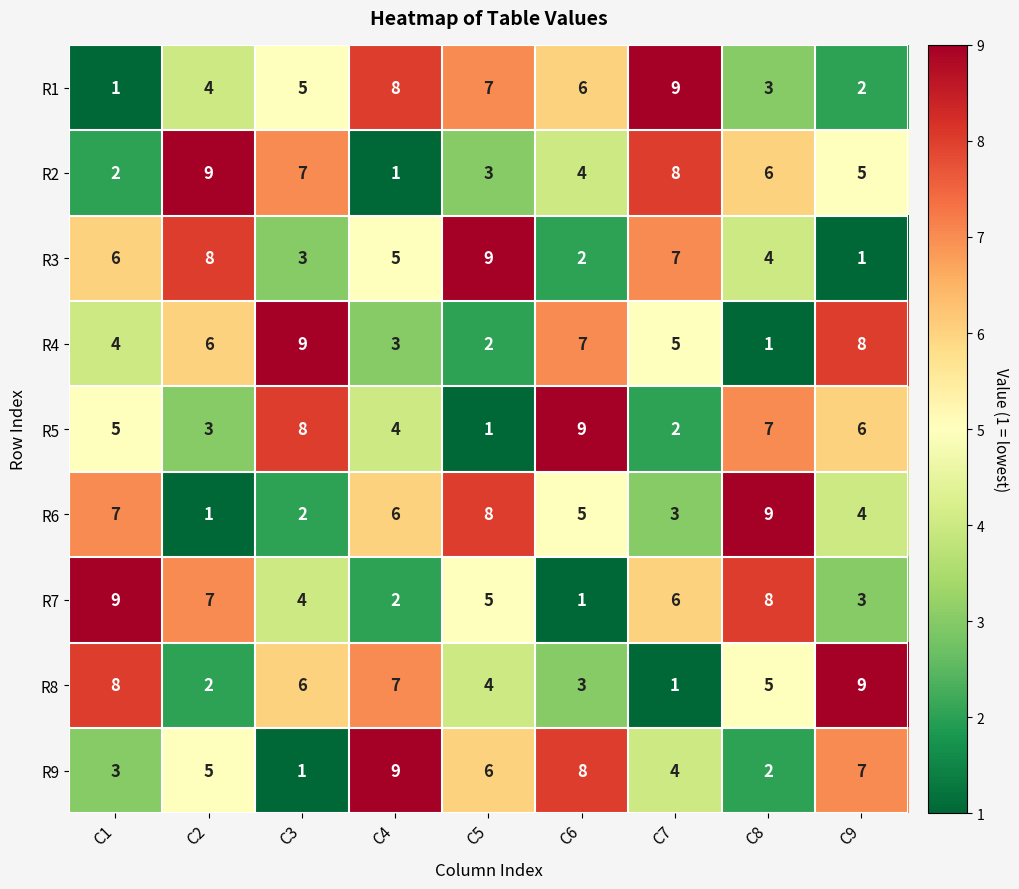

Is it true that R9 equals 6 at C5?

True